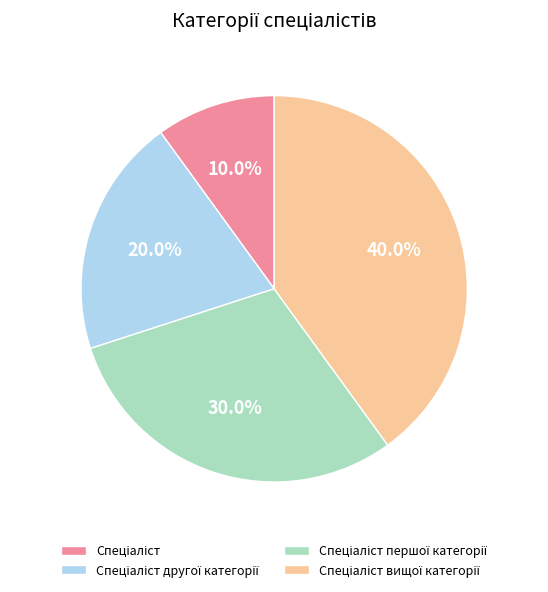

Is there any slice that represents more than half of the pie?

No